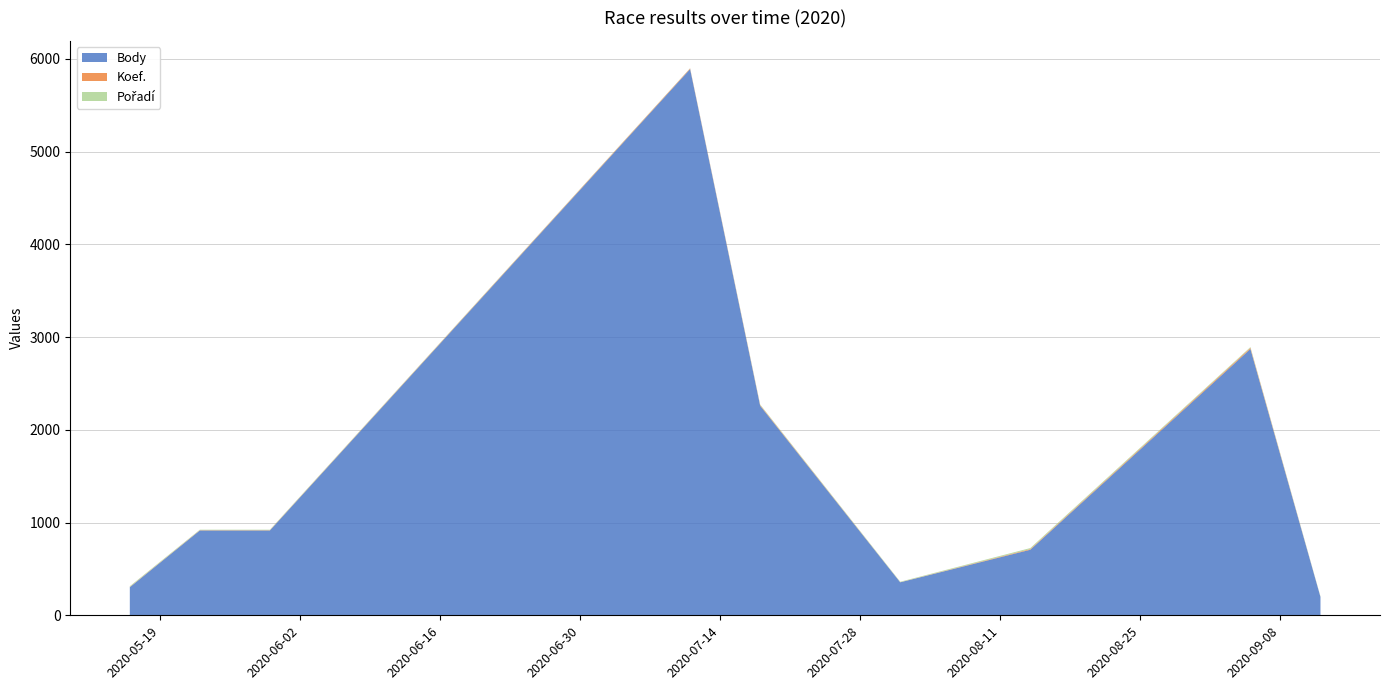

Reading left to right, extract all data points from this chart.

Body: 303	915	915	5890	2260	356	707	2872	198
Koef.: 3	3	3	7	7	1	7	12	1
Pořadí: 8	5	5	2	6	5	11	8	4